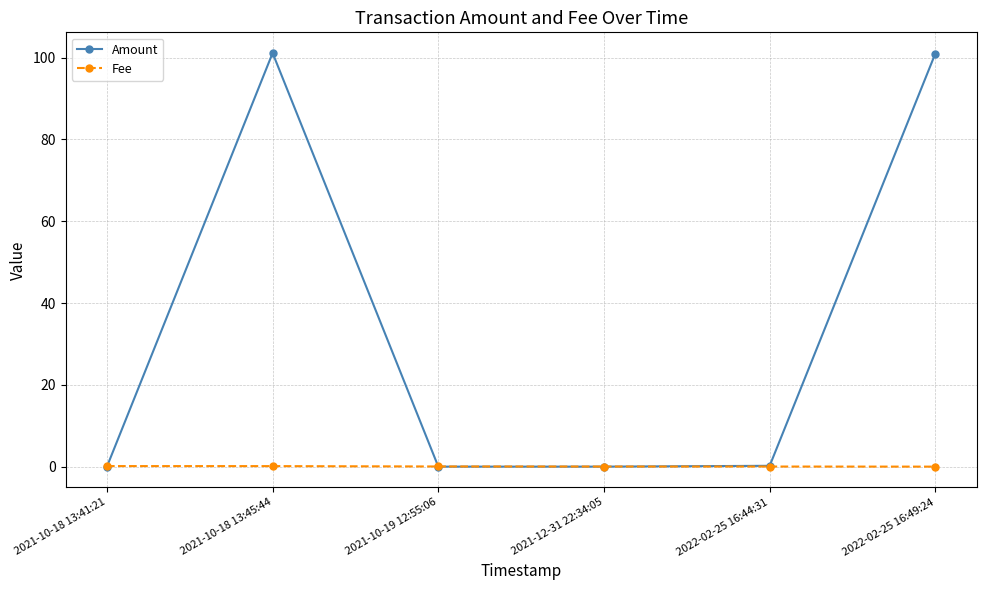

Which series ends up on top after the final intersection of Amount and Fee?

Amount